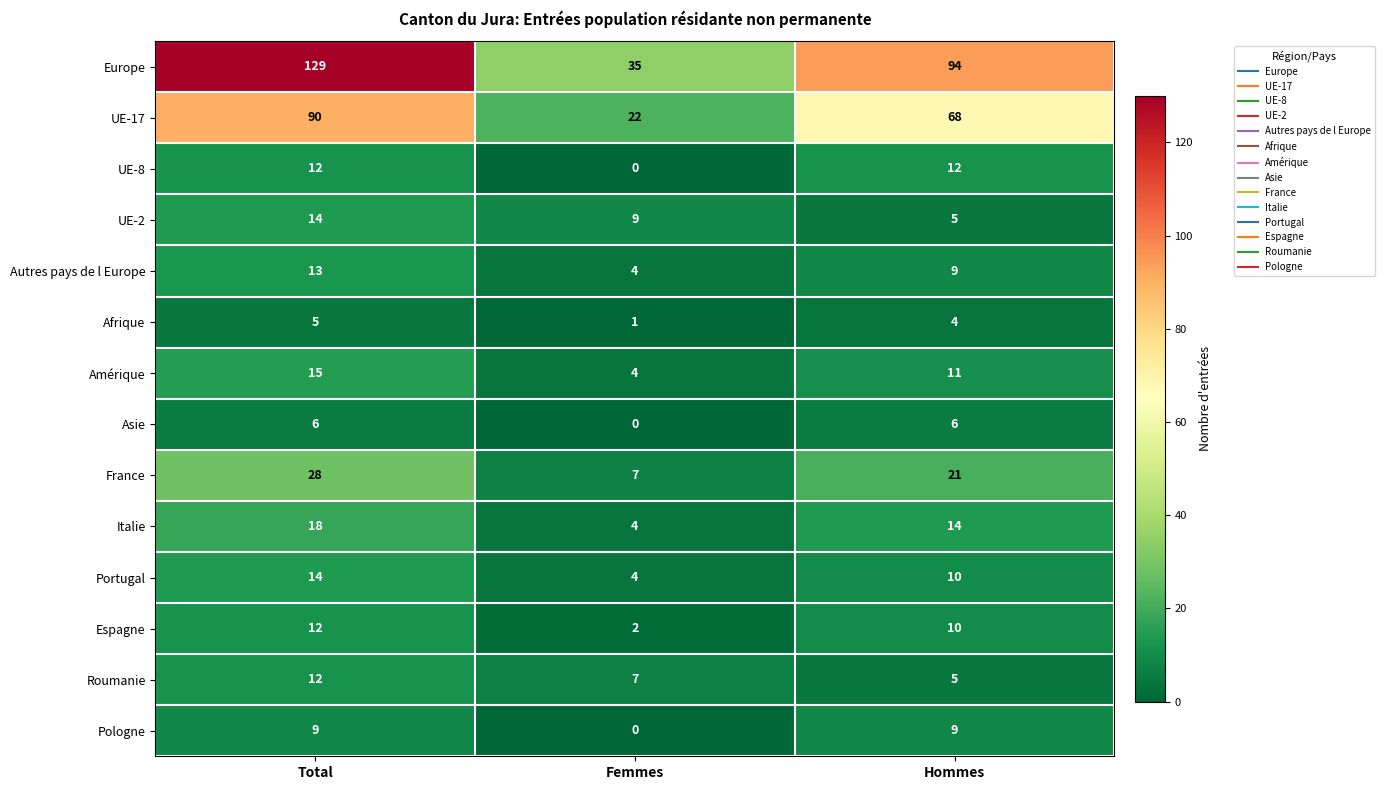

Which category has the lowest value across all series?

Femmes